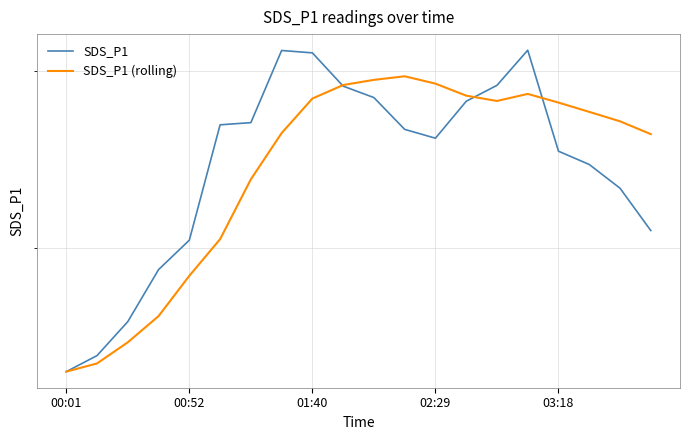

How many interior local valleys does the SDS_P1 (rolling) series have?

1